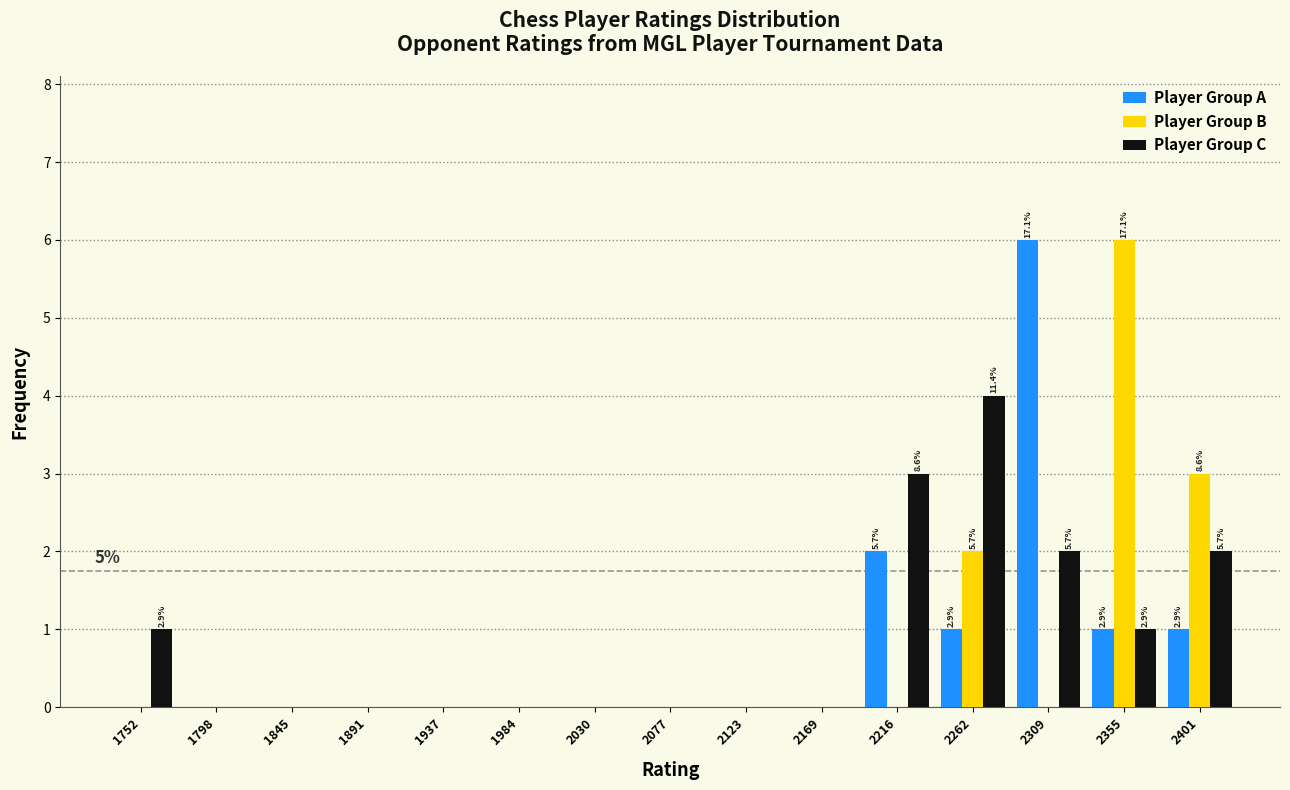

In the Player Group A series, which range on the x-axis has the tallest bar?

2285 to 2330